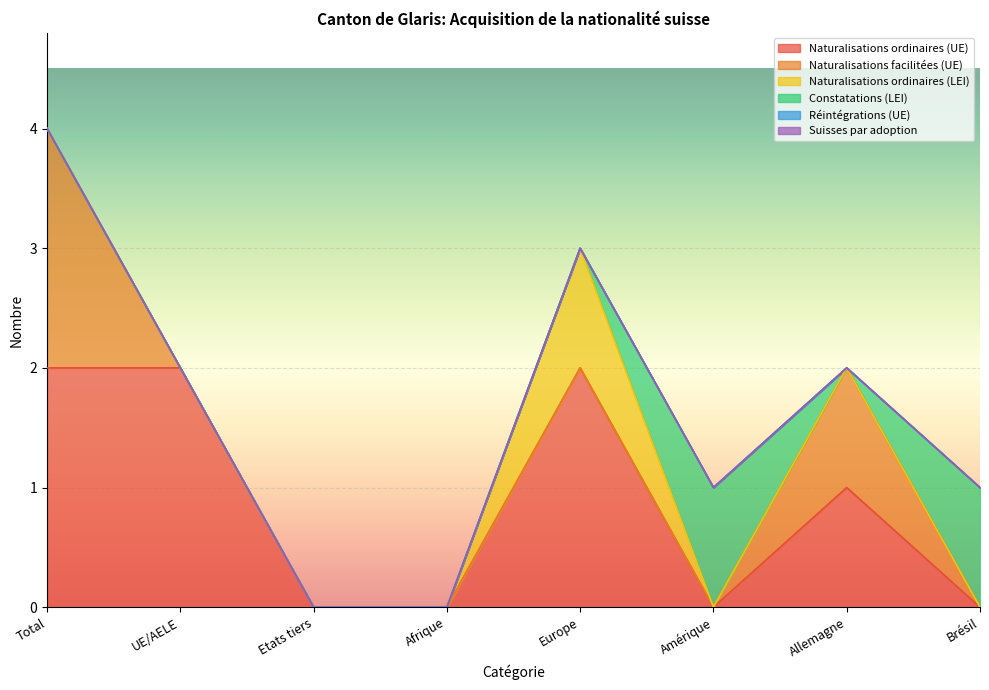

Which category has the lowest value in the Naturalisations ordinaires (UE) series?

Etats tiers